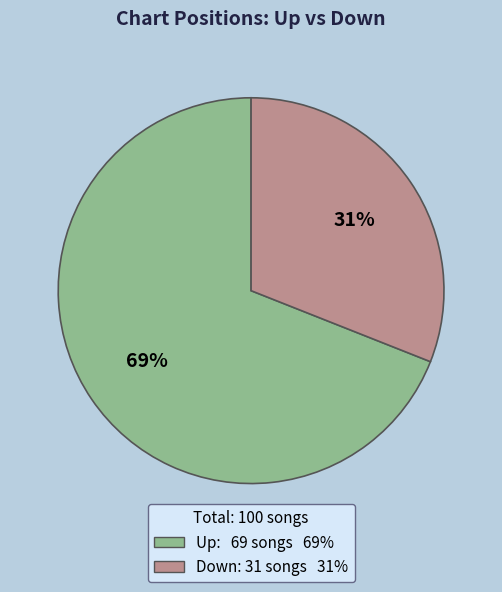

Is there any slice that represents more than half of the pie?

Yes